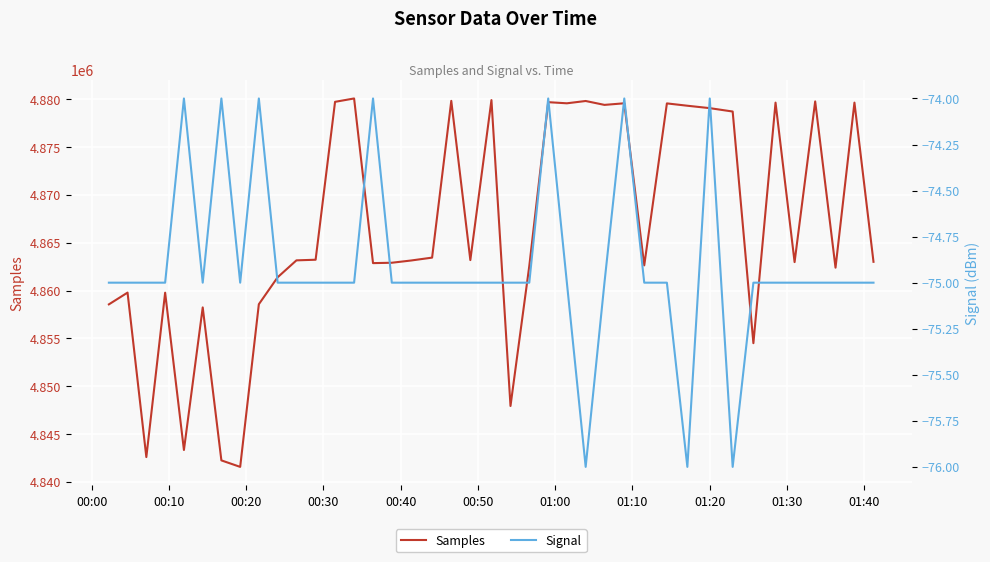

What is the lowest value of the Samples series?

4841570